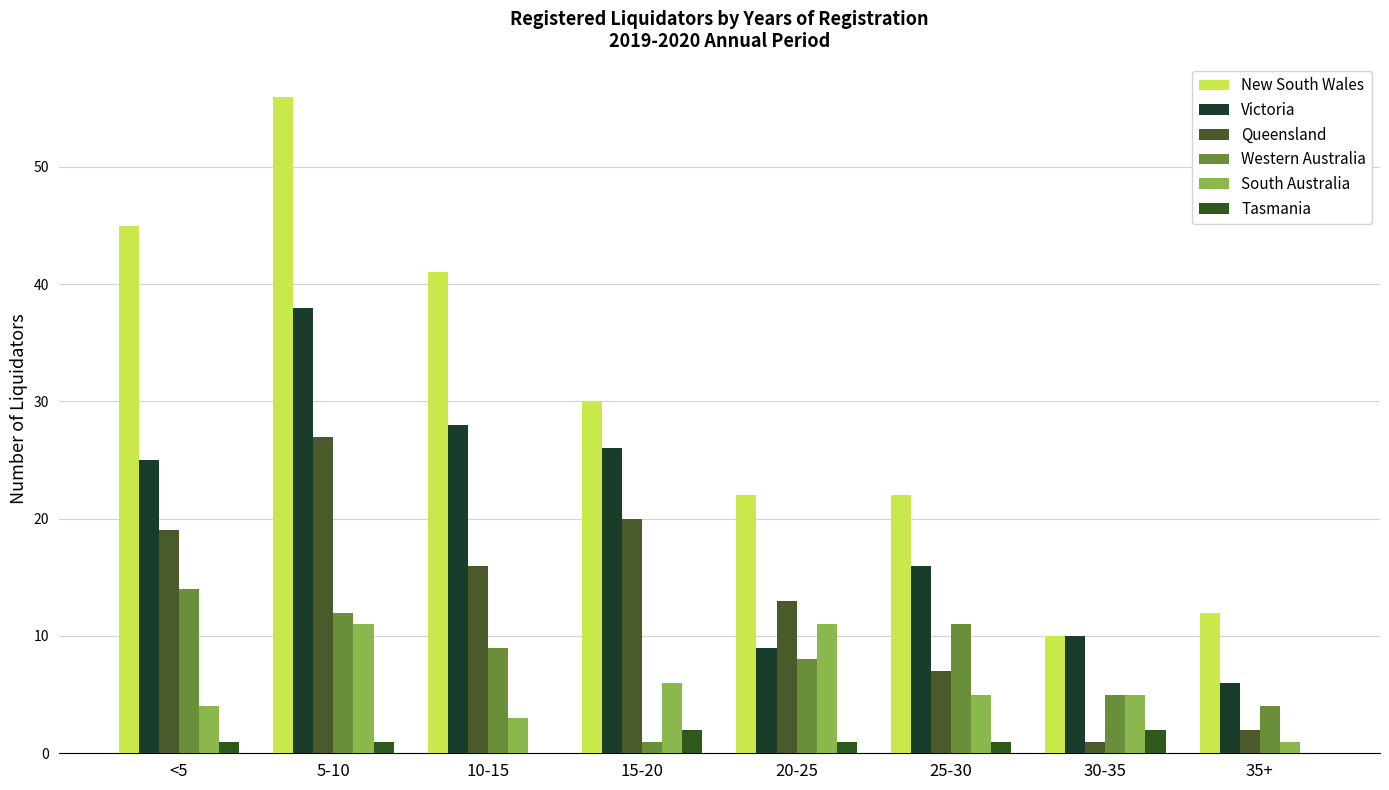

At which category is the sum across all series the highest?

5-10